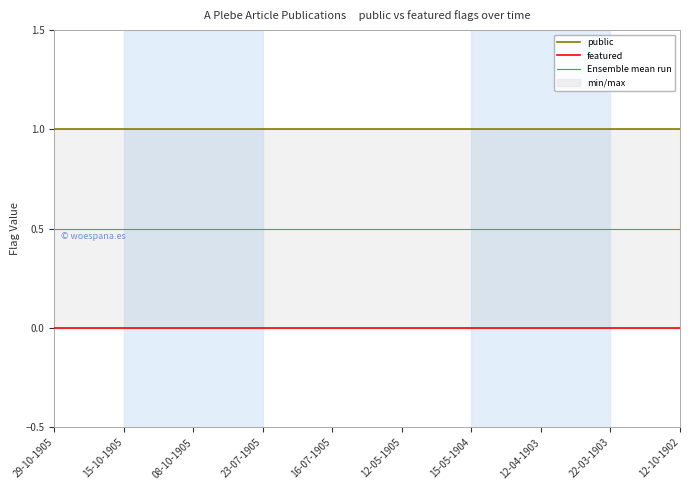

Is it true that public equals 1 at 22-03-1903?

False